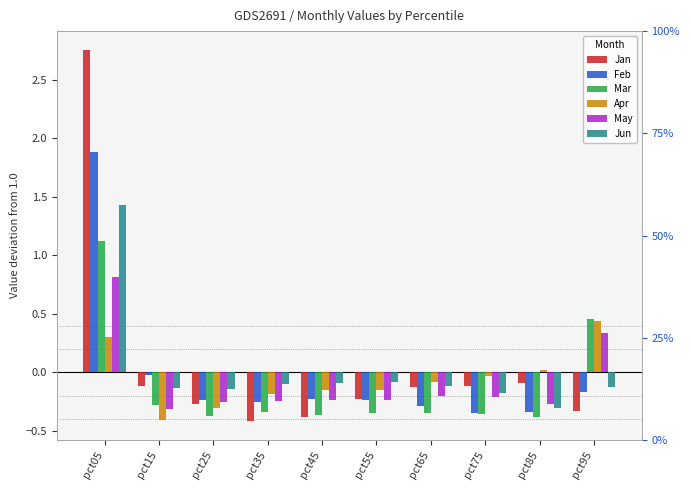

At pct45, list the series in order from largest to smallest.

Jun, Apr, Feb, May, Mar, Jan